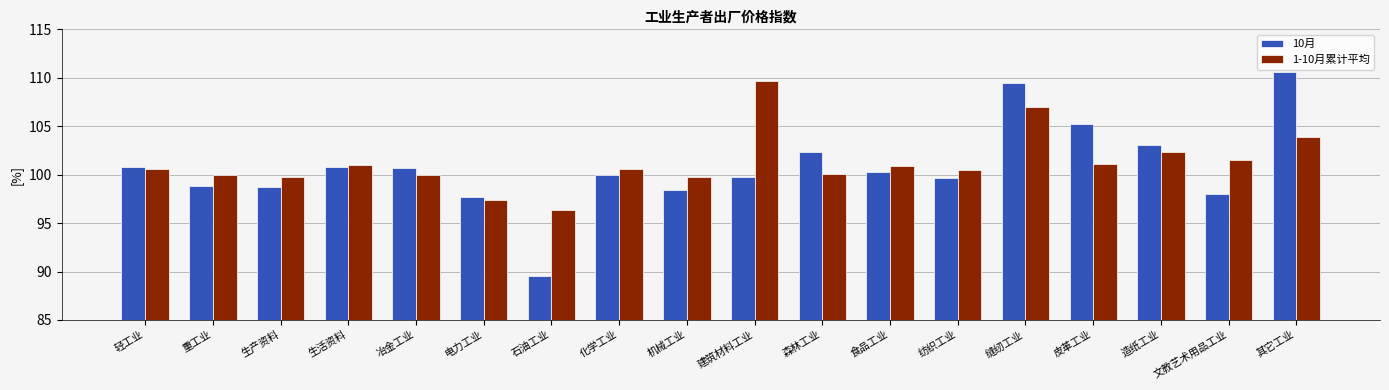

What is the average value of the 10月 series?

100.8